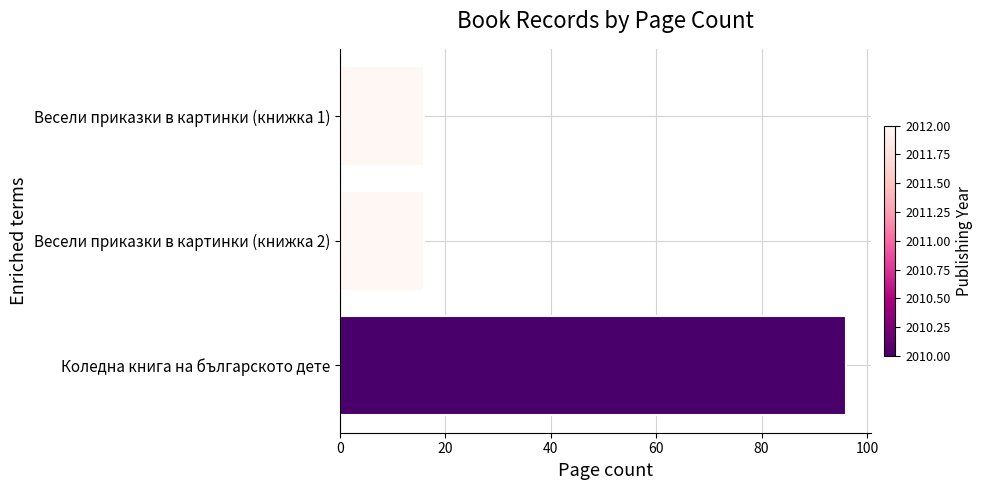

Reading bottom to top, extract all data points from this chart.

Коледна книга на българското дете=96	Весели приказки в картинки (книжка 2)=16	Весели приказки в картинки (книжка 1)=16